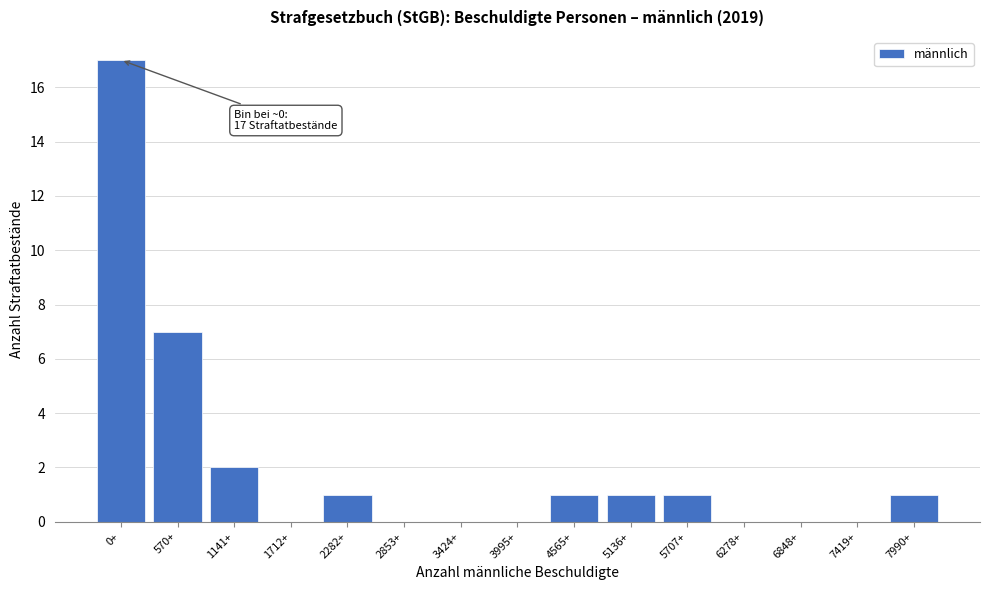

Reading left to right, what are all the values shown in this chart?

0+=17	570+=7	1141+=2	1712+=0	2282+=1	2853+=0	3424+=0	3995+=0	4565+=1	5136+=1	5707+=1	6278+=0	6848+=0	7419+=0	7990+=1